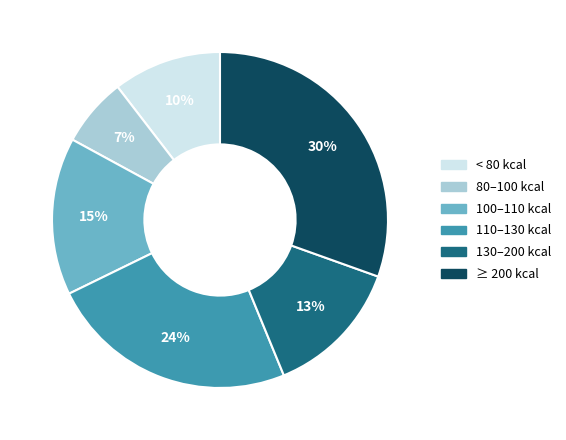

Is it true that 130–200 kcal is 13% of the pie?

True